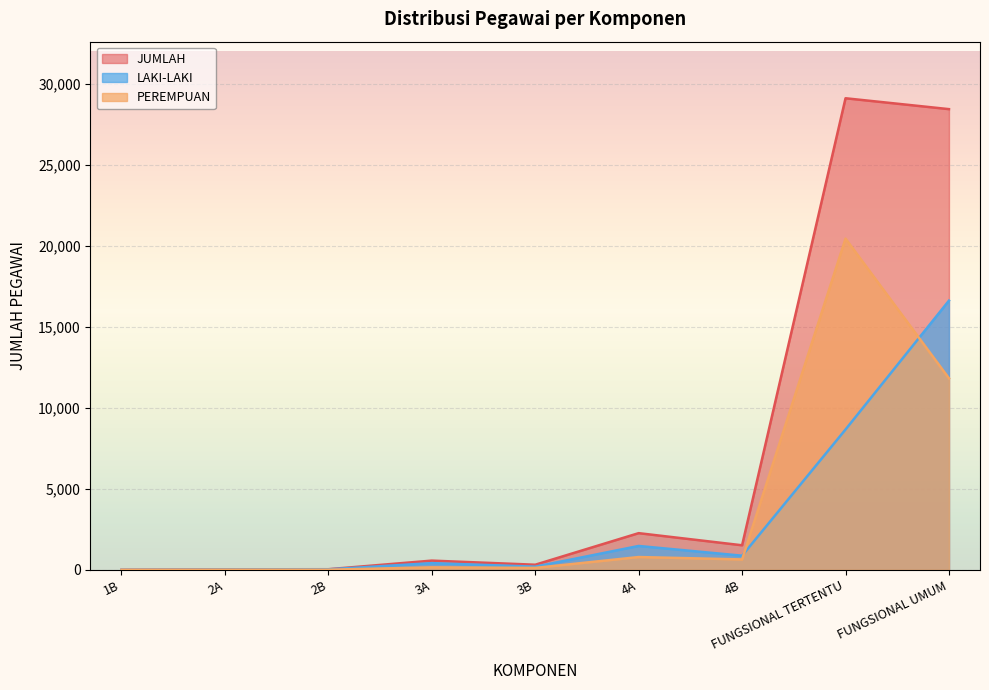

The LAKI-LAKI series shows 633 at 4A. True or false?

False